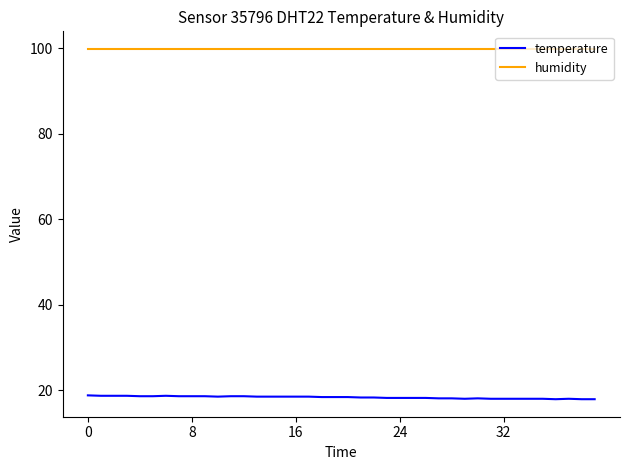

What is the lowest value of the temperature series?

17.9